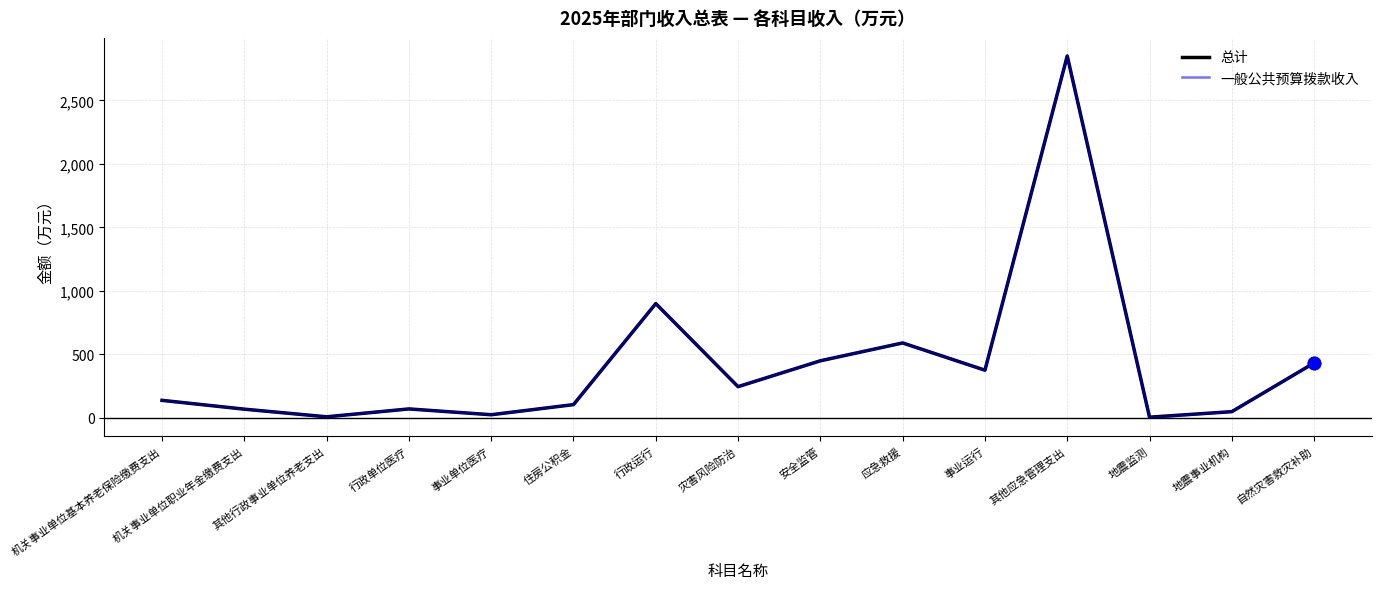

What is the total value across all series at 其他应急管理支出?

5698.1